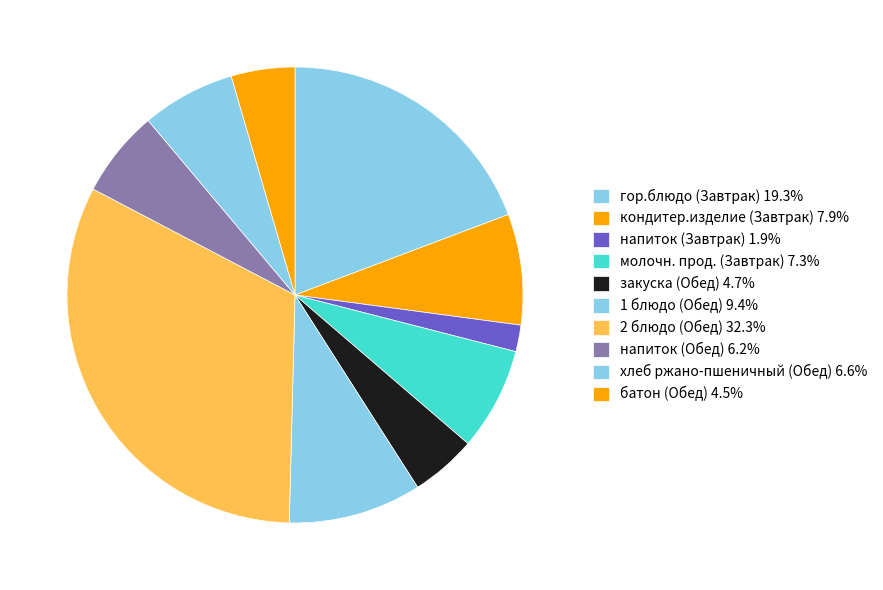

To the nearest percent, what percentage of the pie is закуска (Обед)?

5%